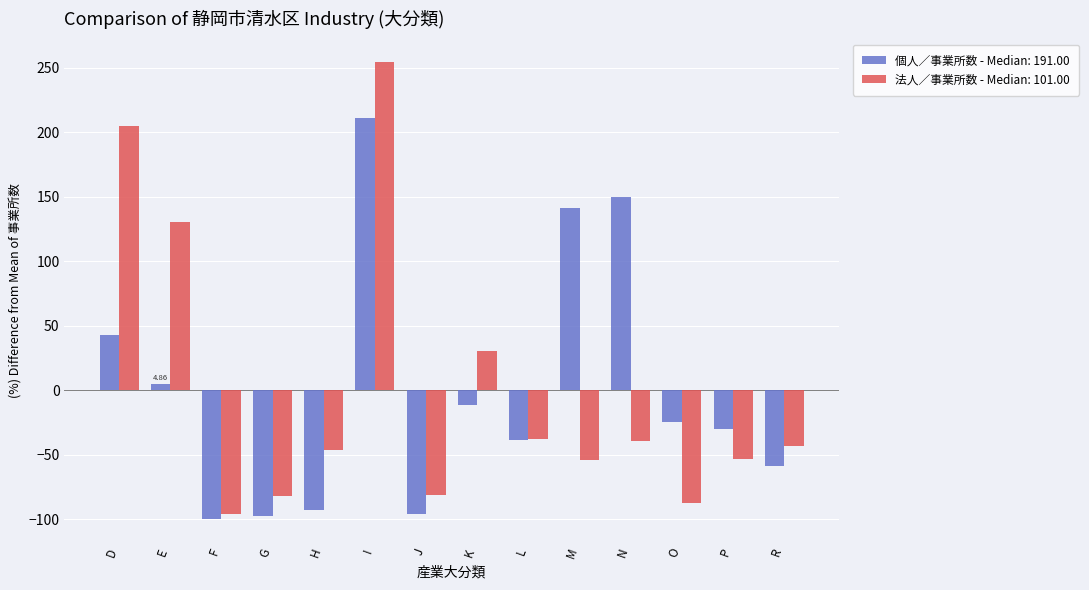

What is the spread (max minus min) of values at O?

62.7